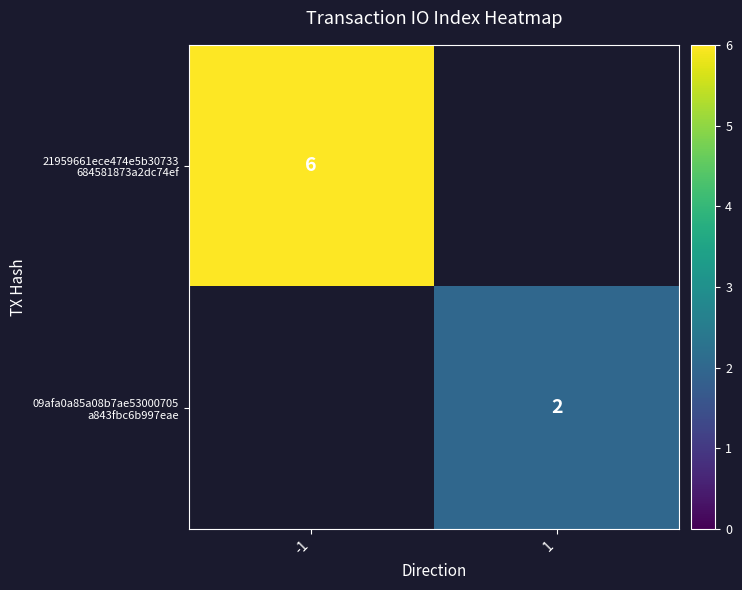

List the series in order of their overall mean, lowest first.

21959661ece474e5b30733 684581873a2dc74ef, 09afa0a85a08b7ae53000705 a843fbc6b997eae